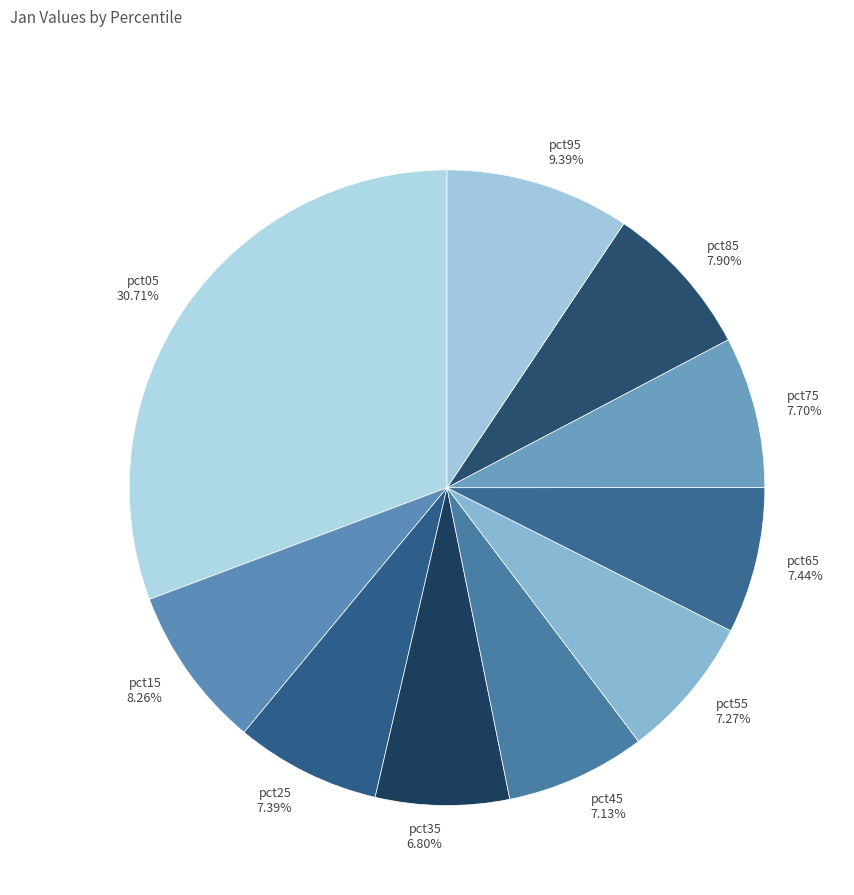

Is it true that pct65 is 1% of the pie?

False